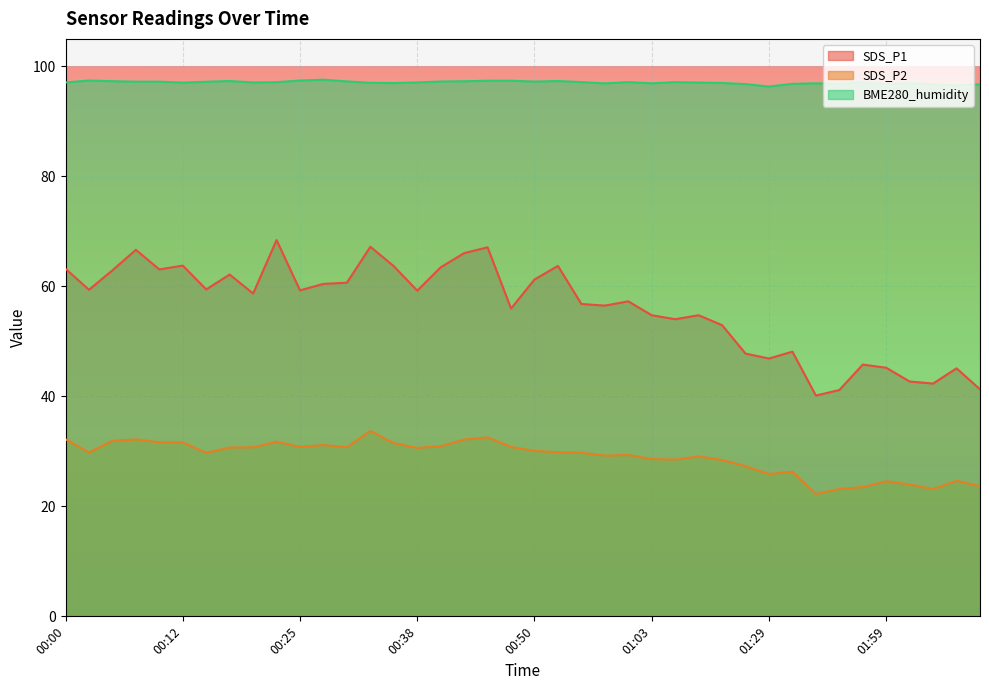

Is it true that BME280_humidity equals 154.3 at 00:25?

False